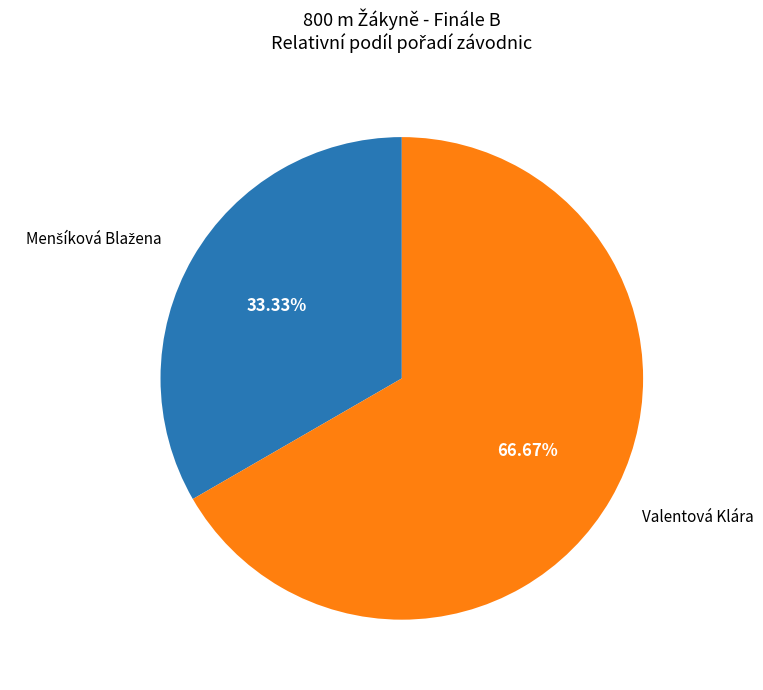

Which slice is the largest?

Valentová Klára